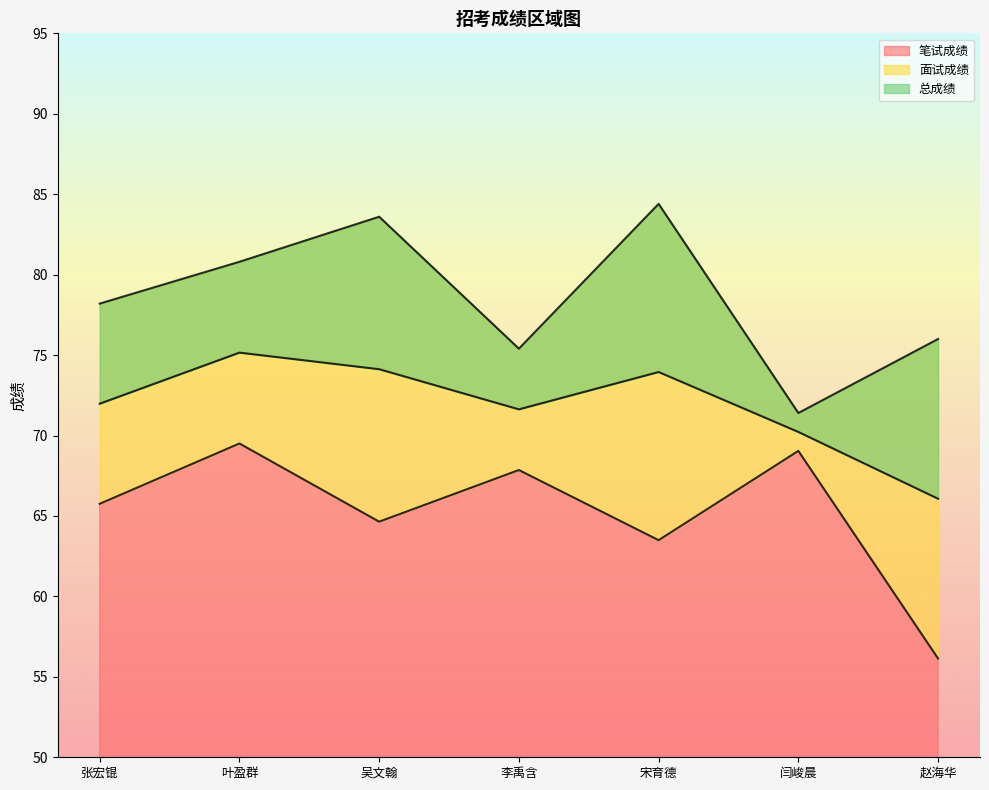

What is the difference between the highest and lowest values at 宋育德?

20.9